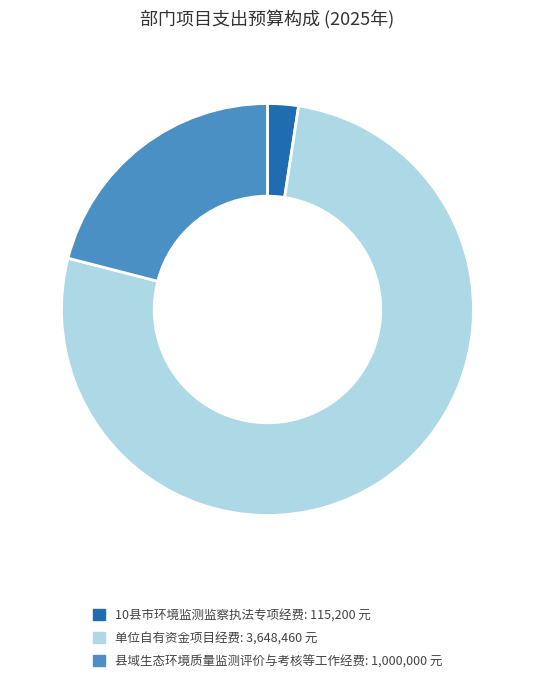

Does any single category account for the majority?

Yes